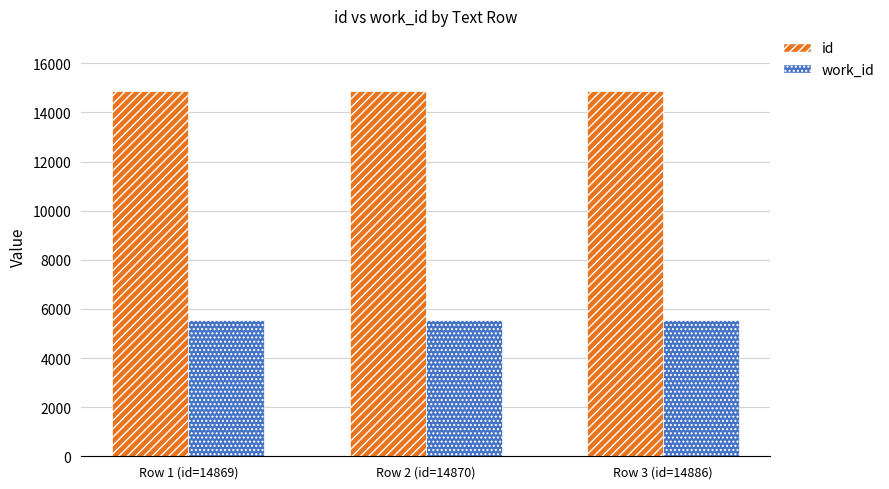

What is the greatest value displayed?

14886